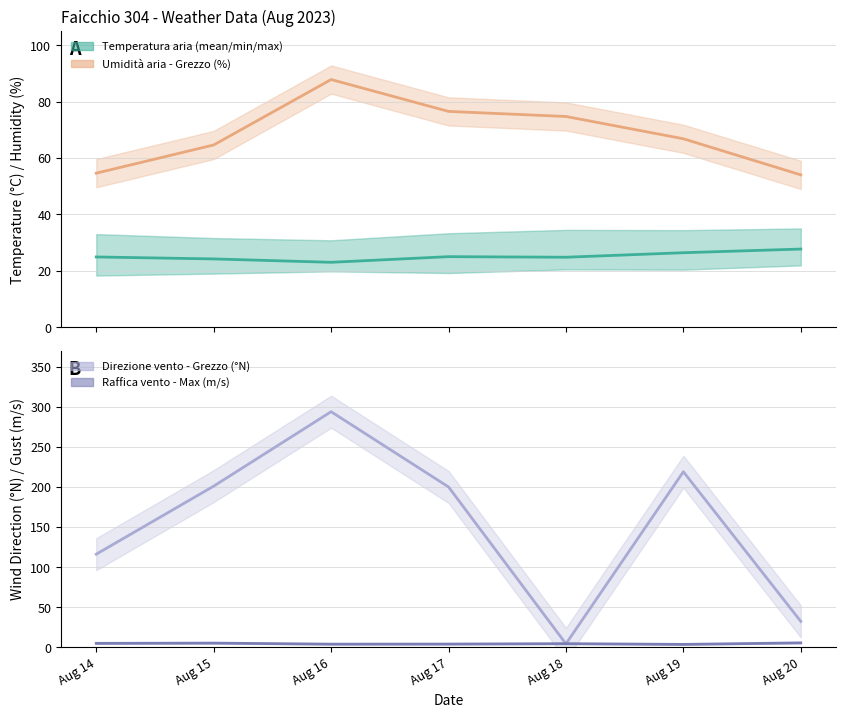

List the series in order of their peak value, lowest first.

Raffica vento - Max, Temperatura aria - Grezzo, Umidita aria - Grezzo, Direzione vento - Grezzo